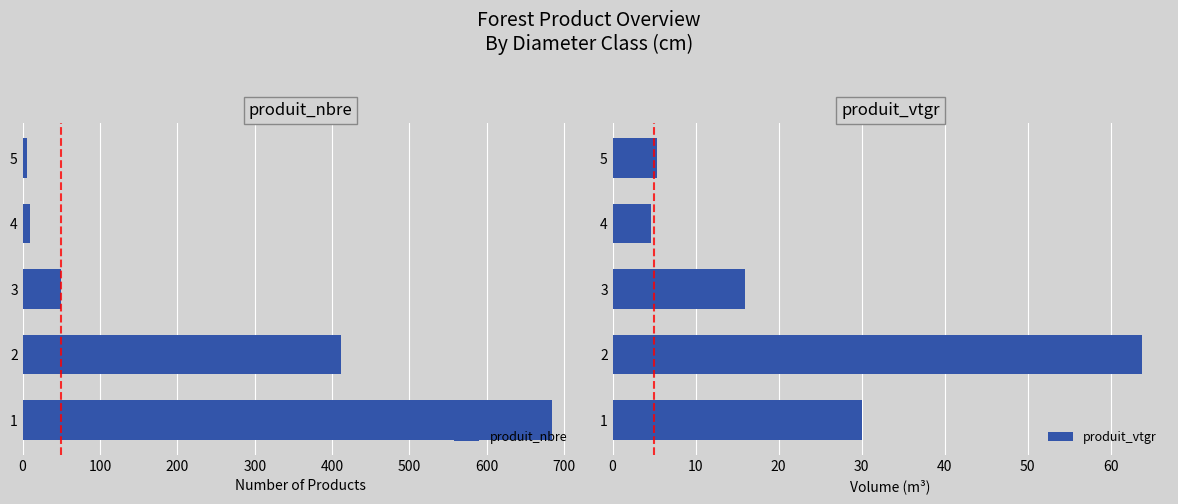

How many distinct data groups are displayed?

2